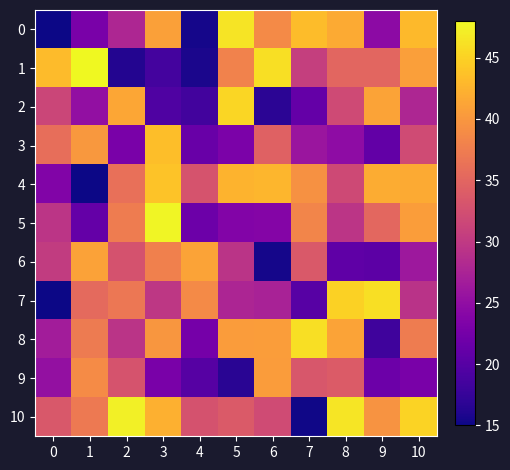

Rank the series by their maximum value, from lowest to highest.

9, 6, 3, 4, 2, 8, 7, 0, 10, 5, 1